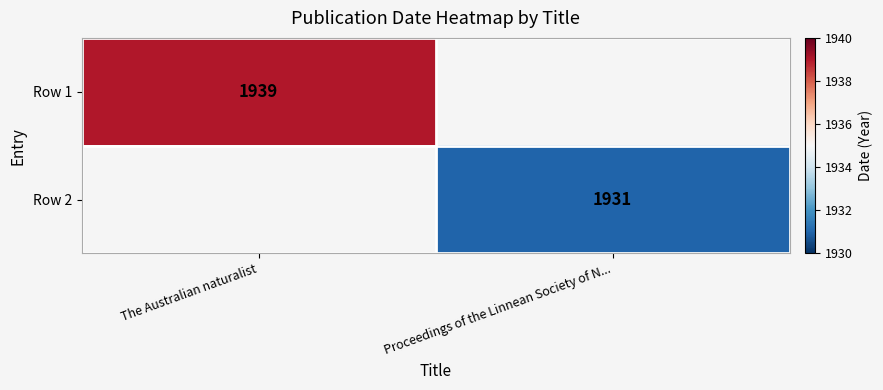

The Row 1 series shows 2808 at The Australian naturalist. True or false?

False